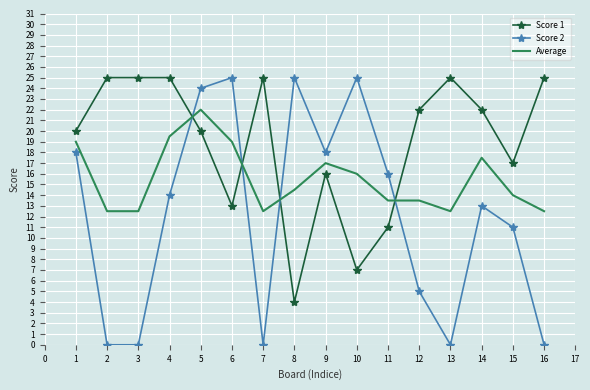

Where do Score 2 and Average first cross each other?

4 and 5